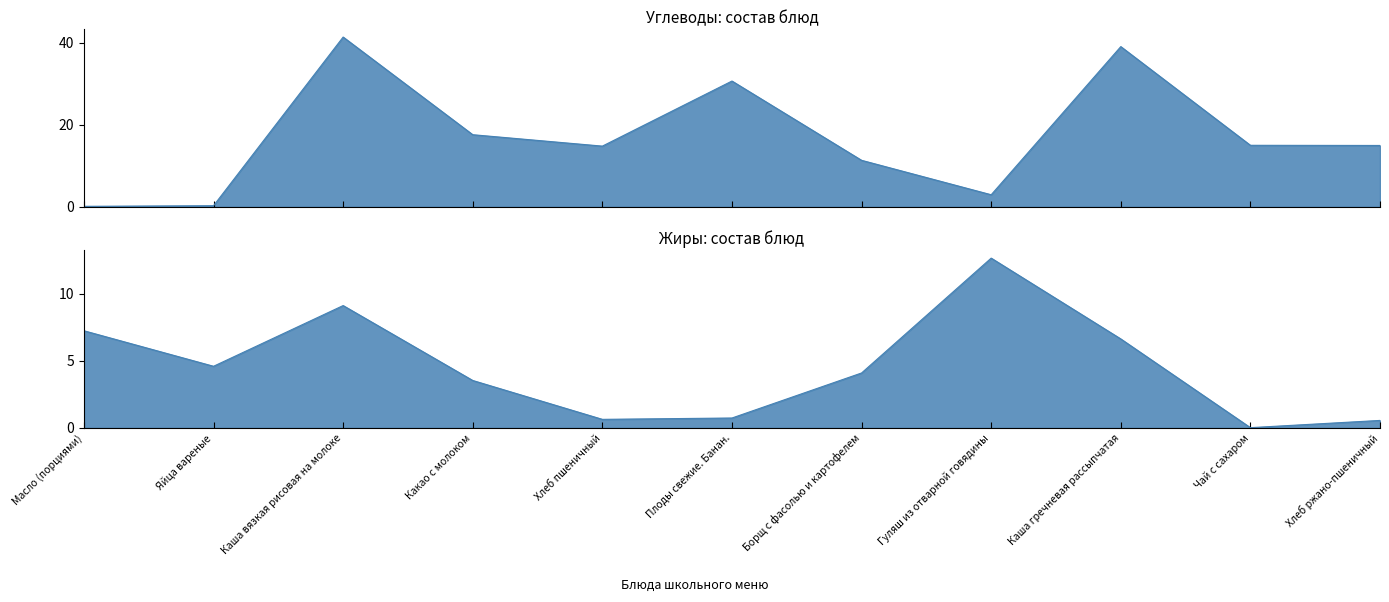

What is the value of the Углеводы point at the 7th from the left?

11.3